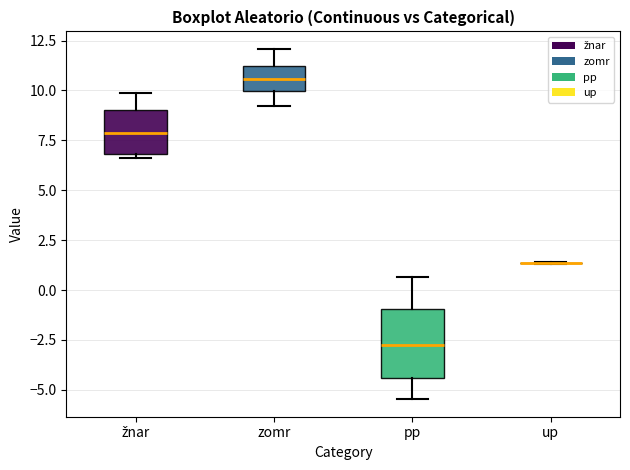

Reading left to right, read every box against the y-axis: the position of its median line, the range the box covers, and the ends of its whiskers. The values are not printed on the chart, so give them approximately, as read against the axis.

žnar: median 8.0, box 7.0 to 9.0, whiskers 6.5 to 10.0
zomr: median 10.5, box 10.0 to 11.0, whiskers 9.0 to 12.0
pp: median -2.5, box -4.5 to -1.0, whiskers -5.5 to 0.5
up: box collapsed to a line at 1.5, whiskers 1.5 to 1.5